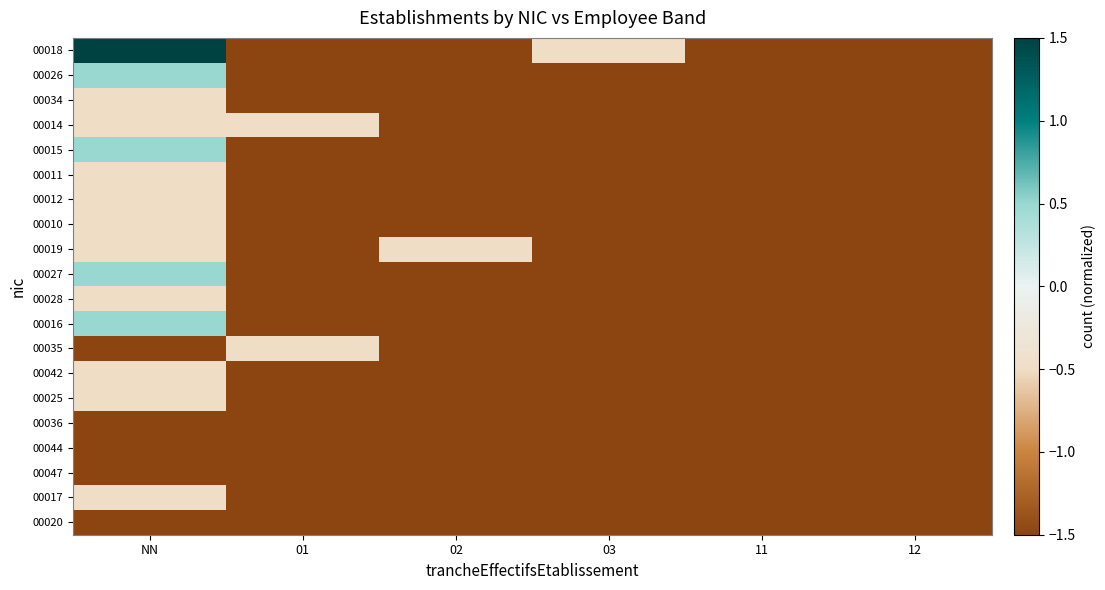

Which series has the largest range (max minus min)?

00018